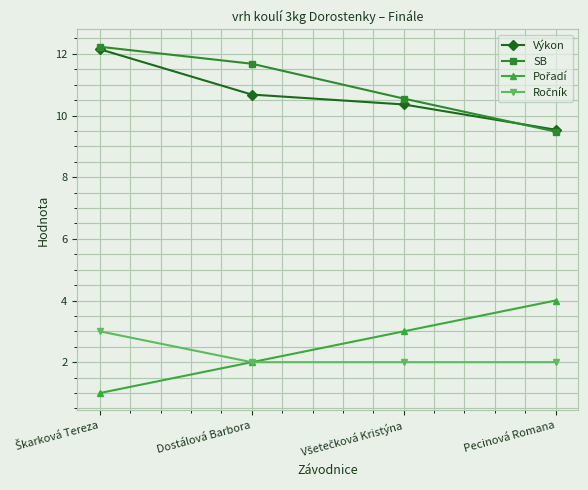

The Výkon series shows 9.5 at Pecinová Romana. True or false?

True